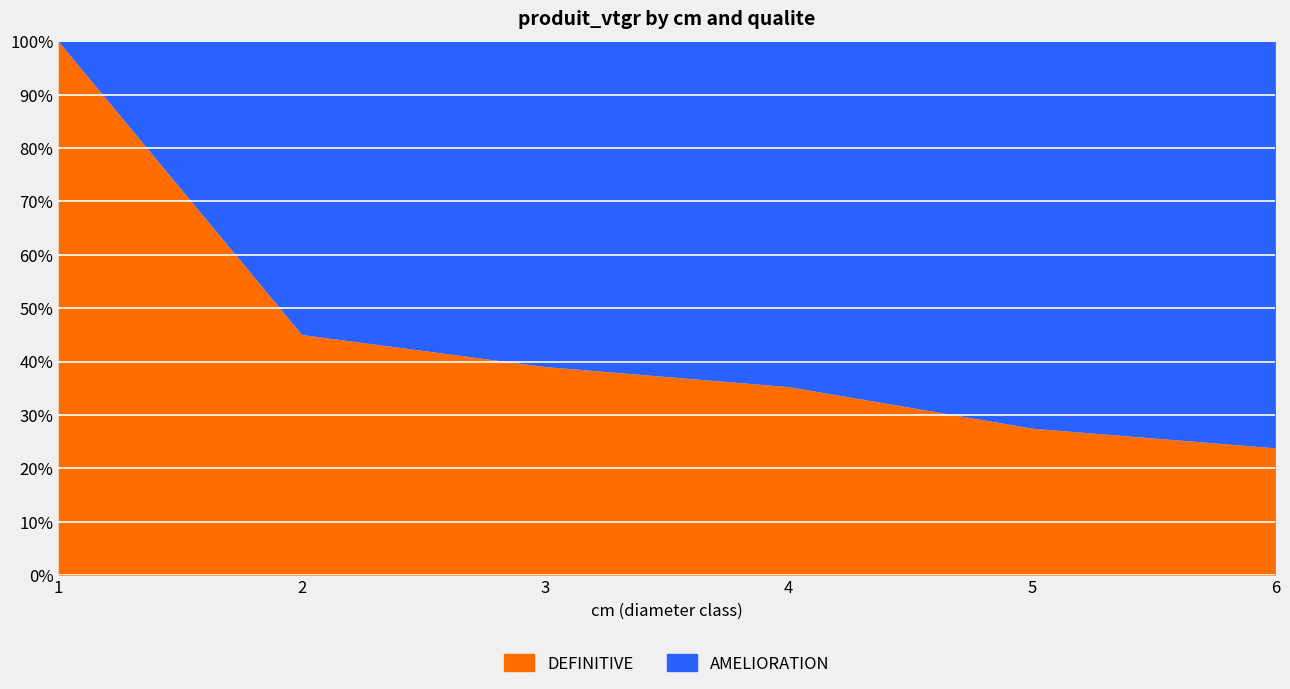

What is the approximate value of DEFINITIVE at 4?

65.1